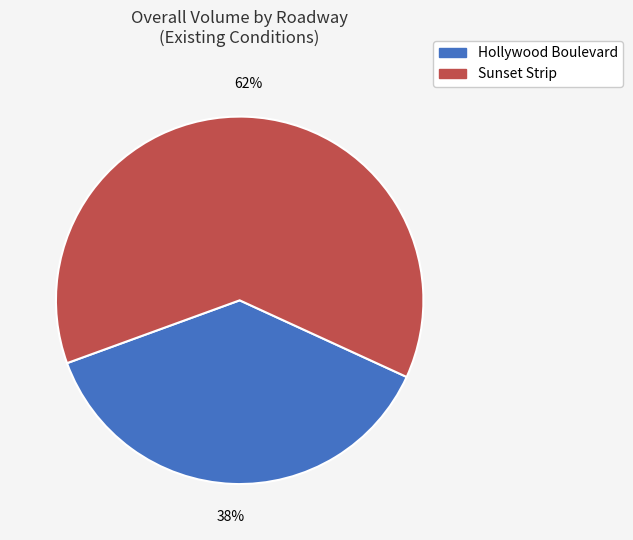

Which category has the smallest portion of the pie?

Hollywood Boulevard